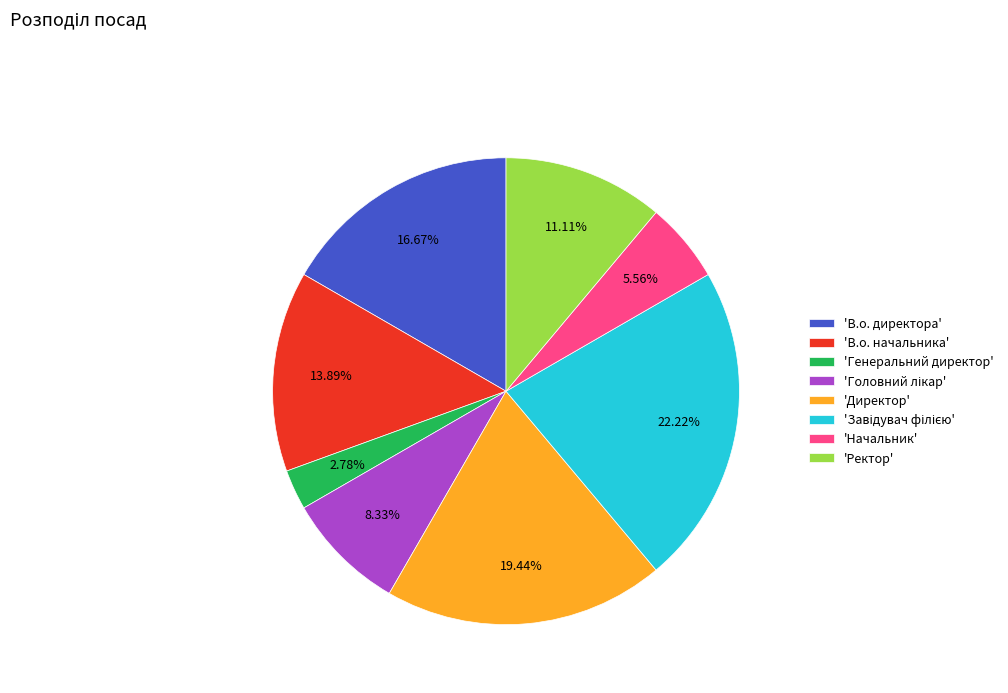

Which has a higher value, 'Ректор' or 'В.о. директора'?

'В.о. директора'